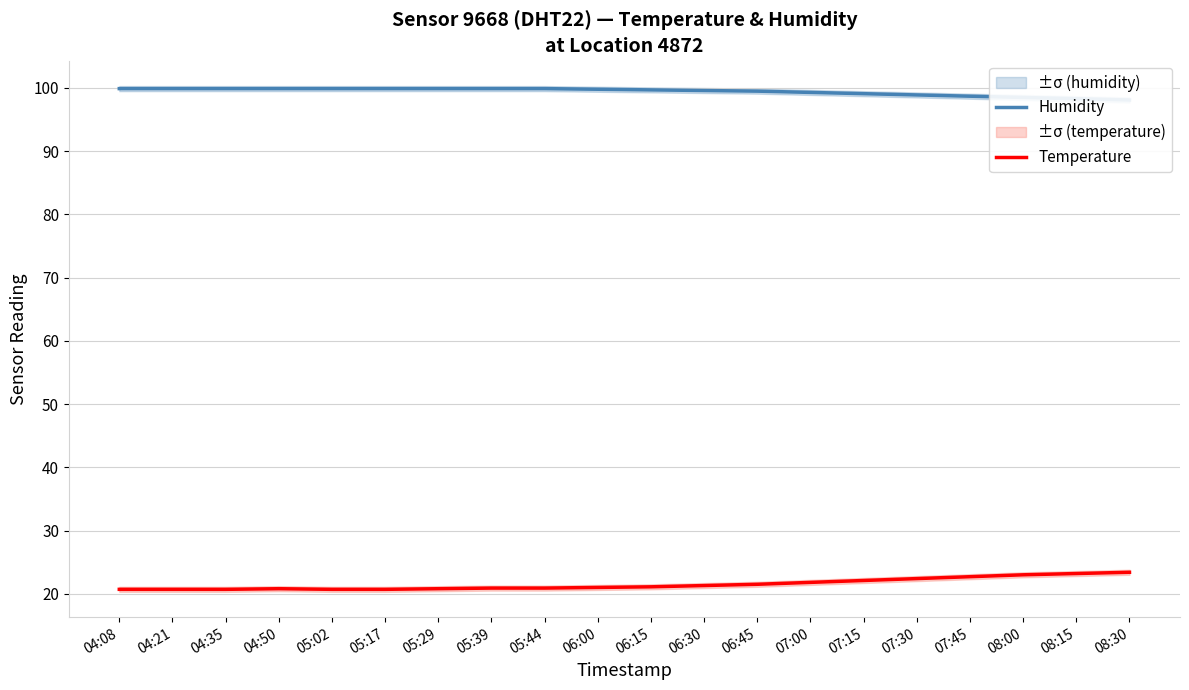

What is the average value of the Temperature series?

21.5